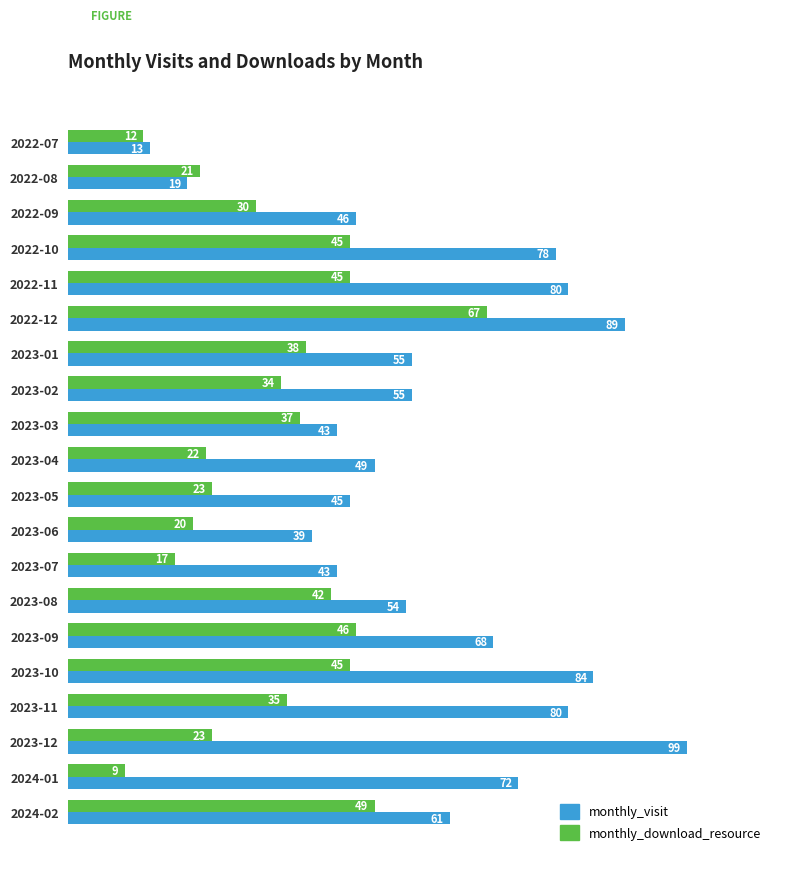

What value does the monthly_download_resource series have at 2023-03?

37